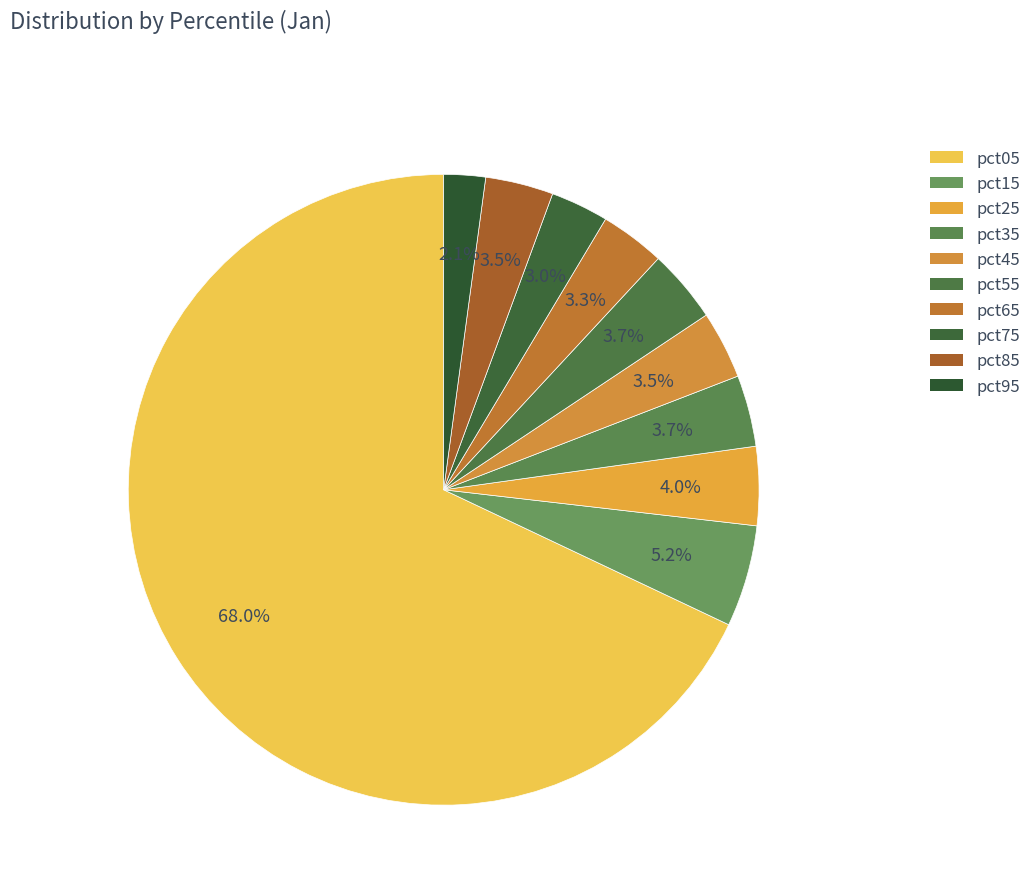

Rank the categories by value from lowest to highest.

pct95, pct75, pct65, pct45, pct85, pct35, pct55, pct25, pct15, pct05